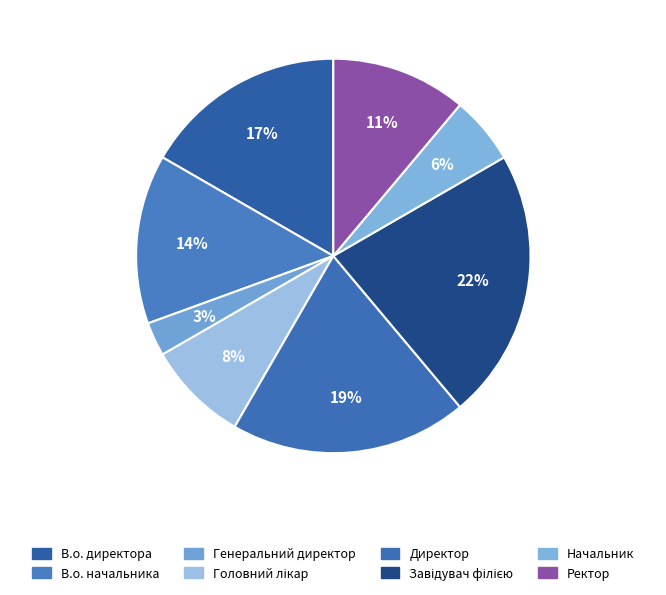

How many segments does this pie chart have?

8